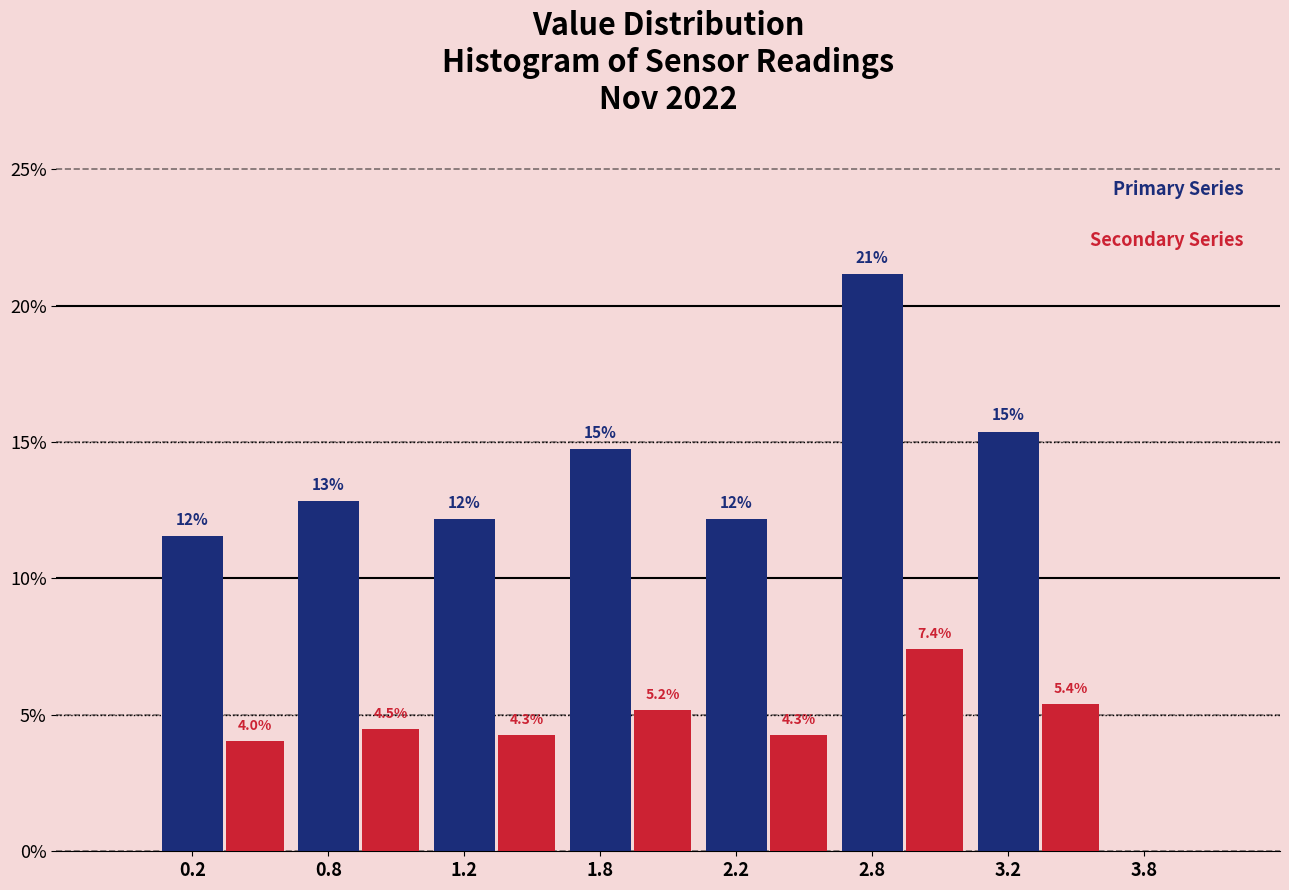

At which category is the sum across all series the highest?

2.8